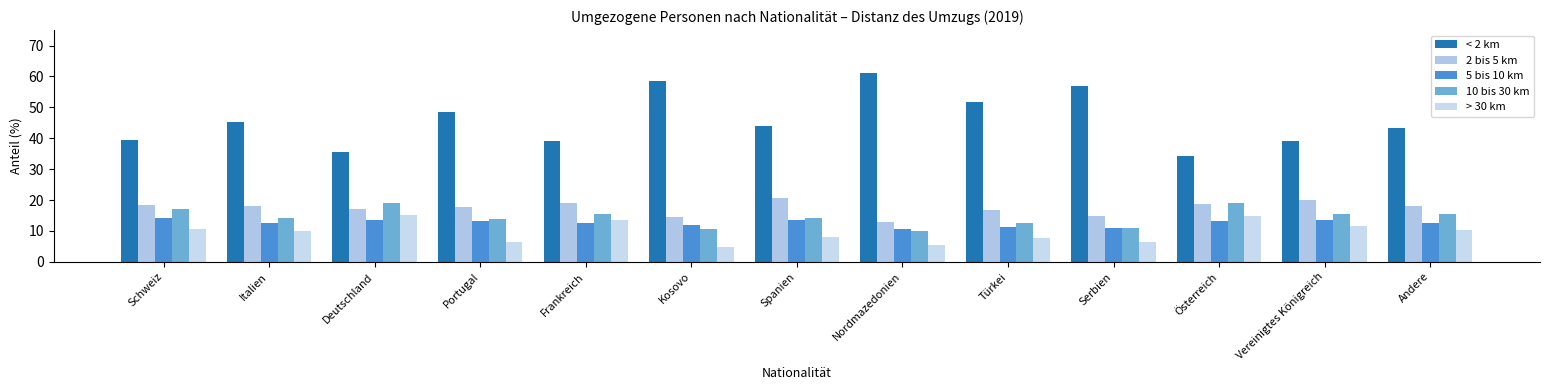

How many bars are there in total?

65